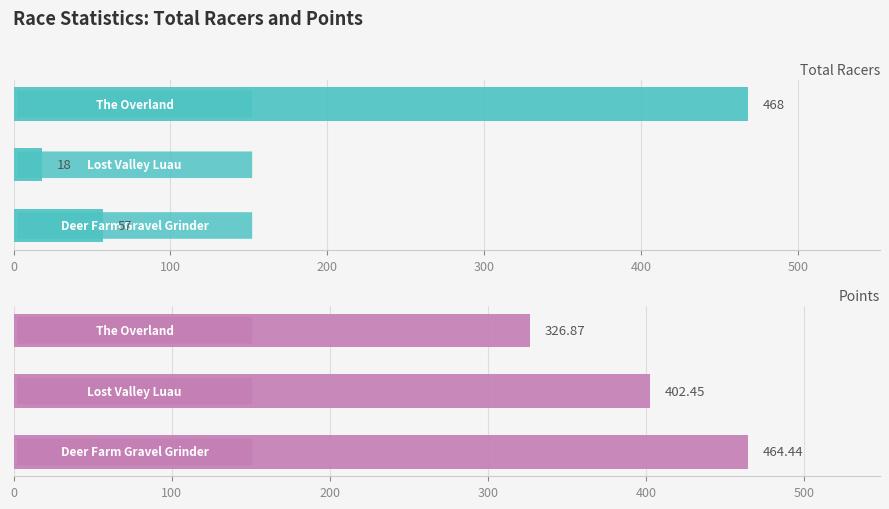

What are all the series names shown in the legend?

Total Racers, Points